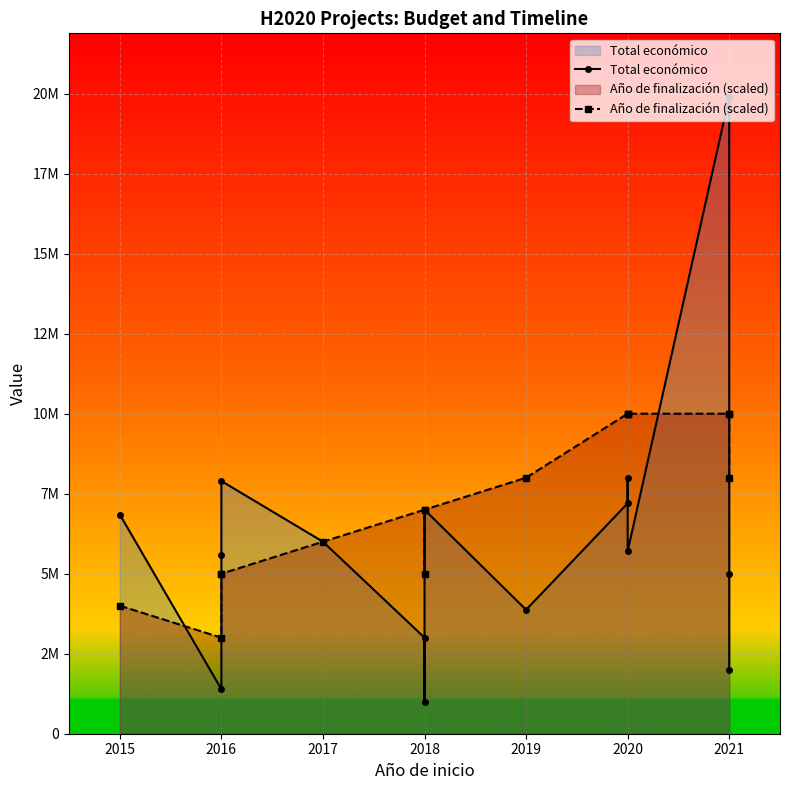

How many categories are shown in the chart?

15